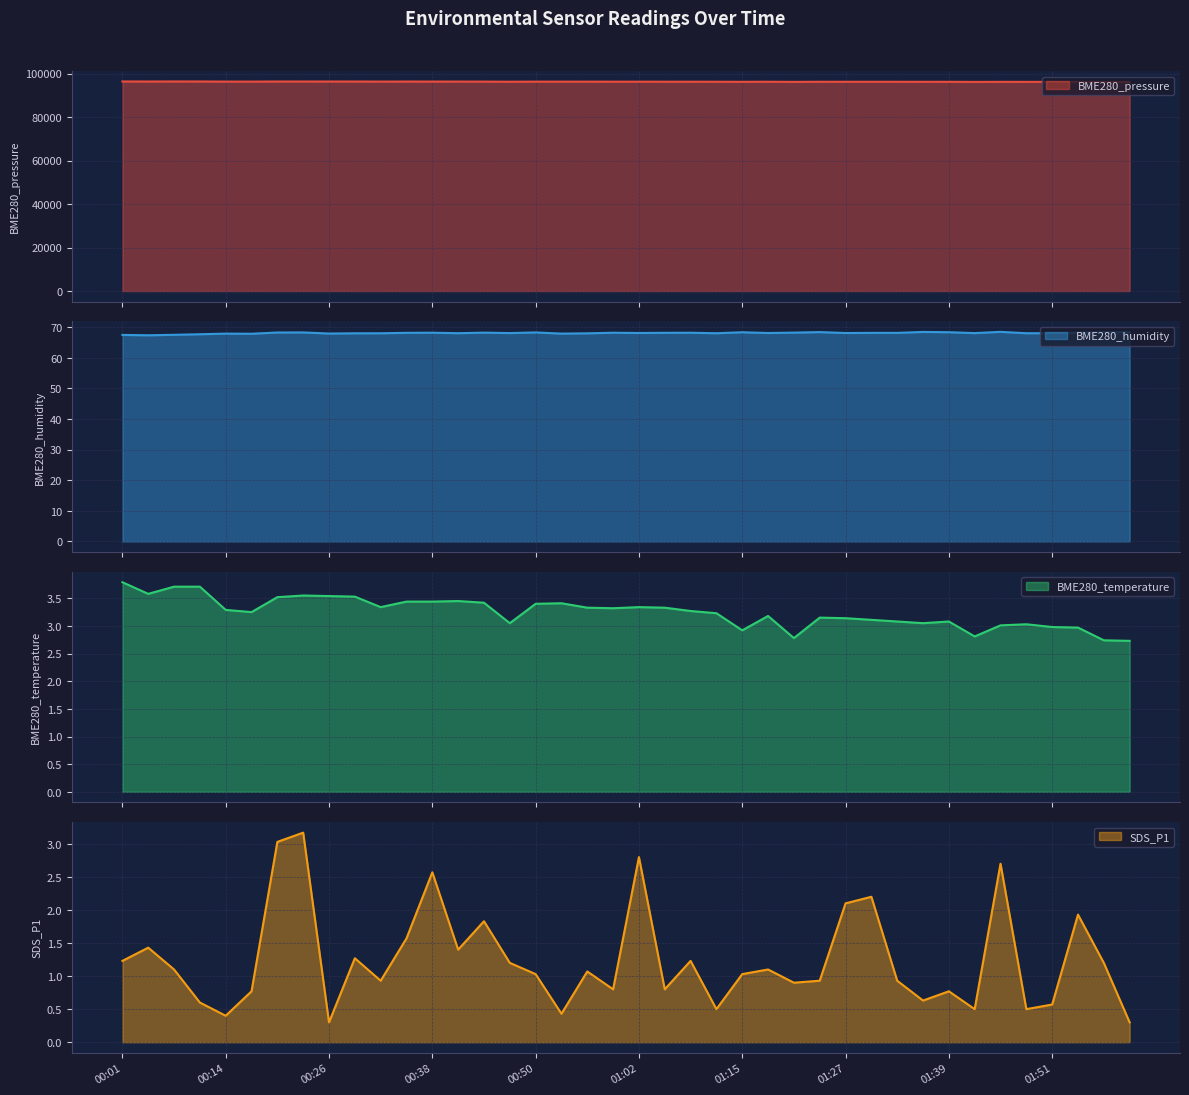

What is the sum of all BME280_pressure values?

3850316.8